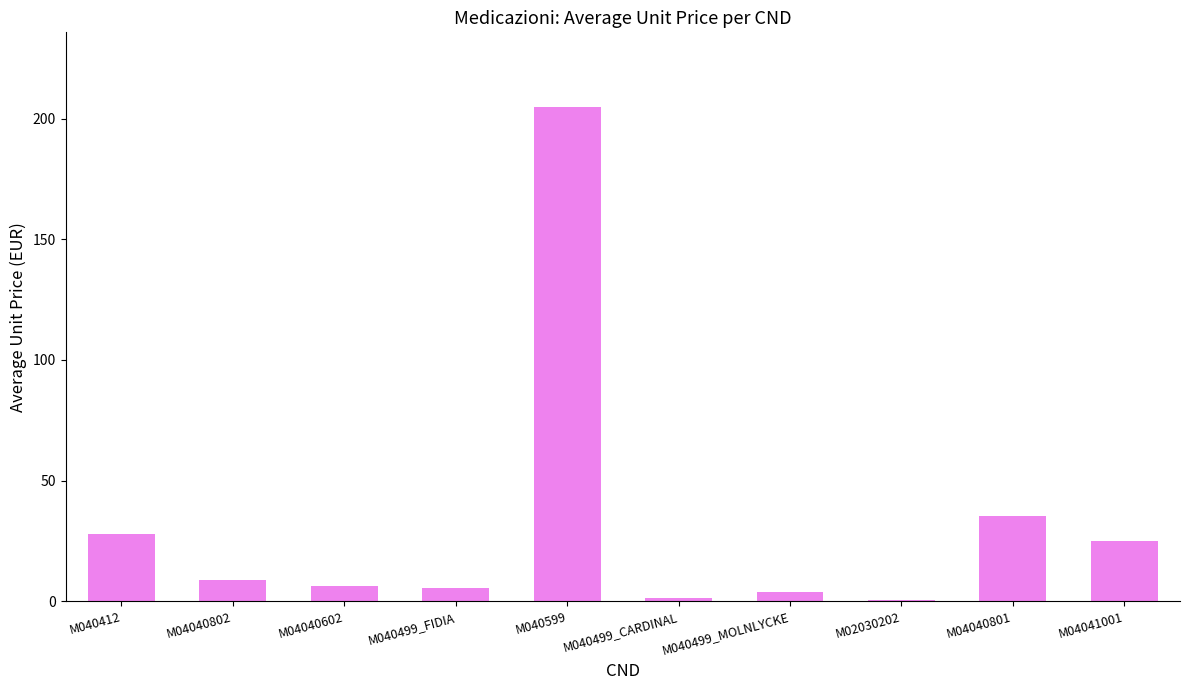

What is the label of the 1st bar from the left?

M040412